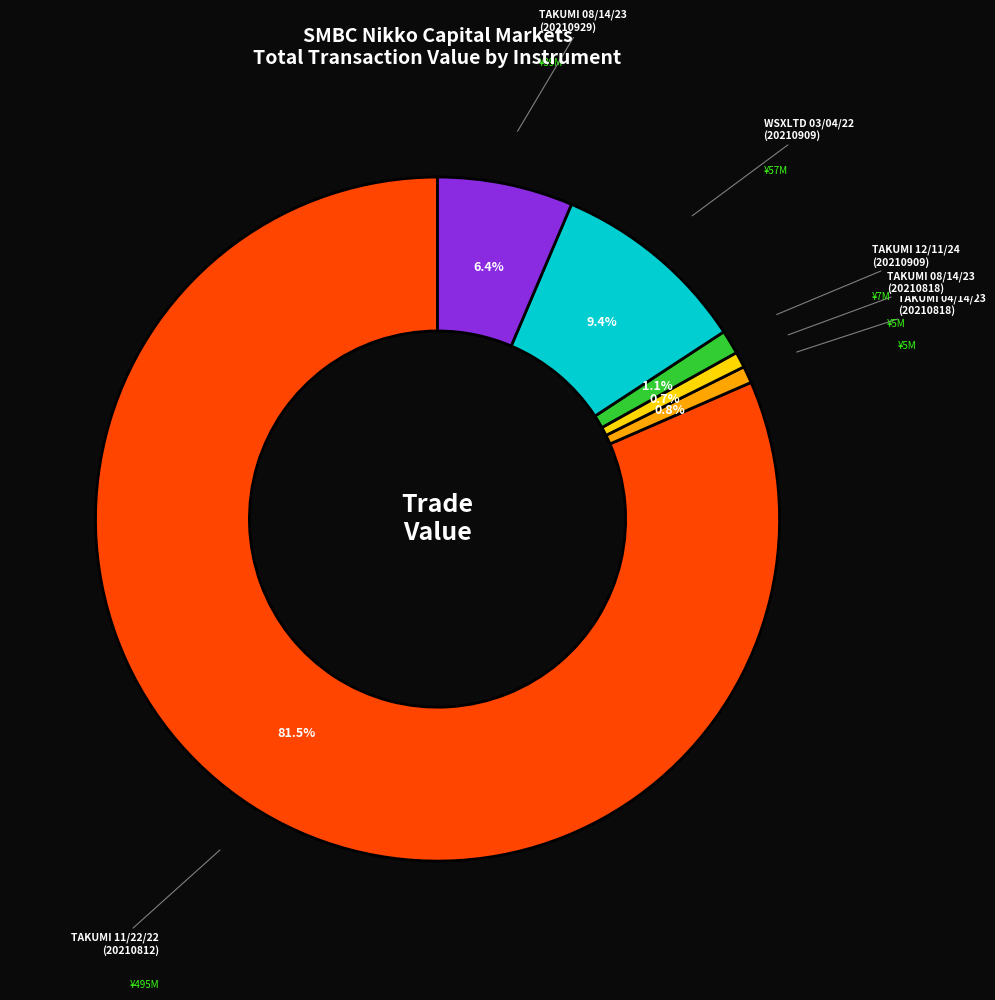

Does any single category account for the majority?

Yes